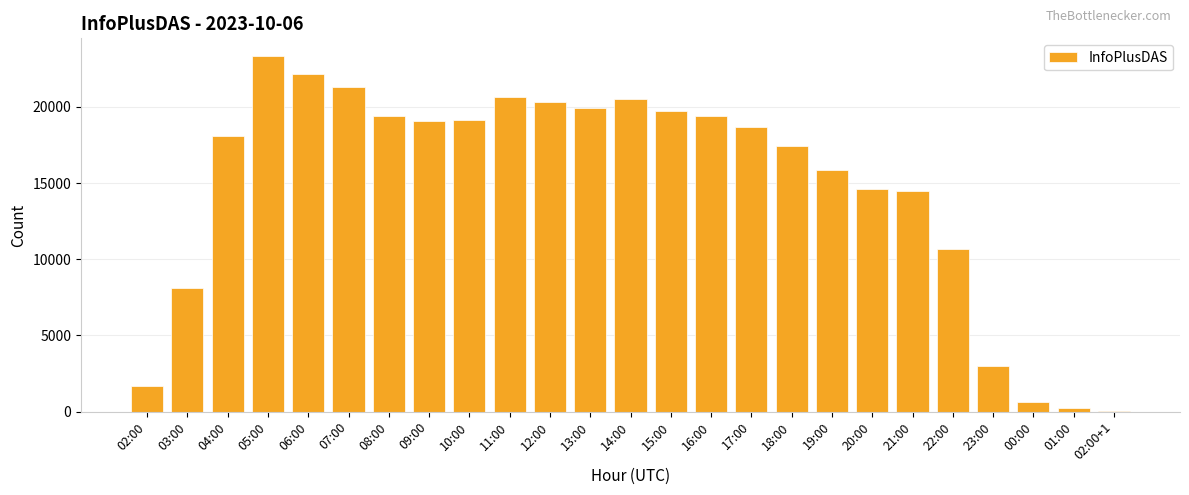

The value at 03:00 is 5236. True or false?

False